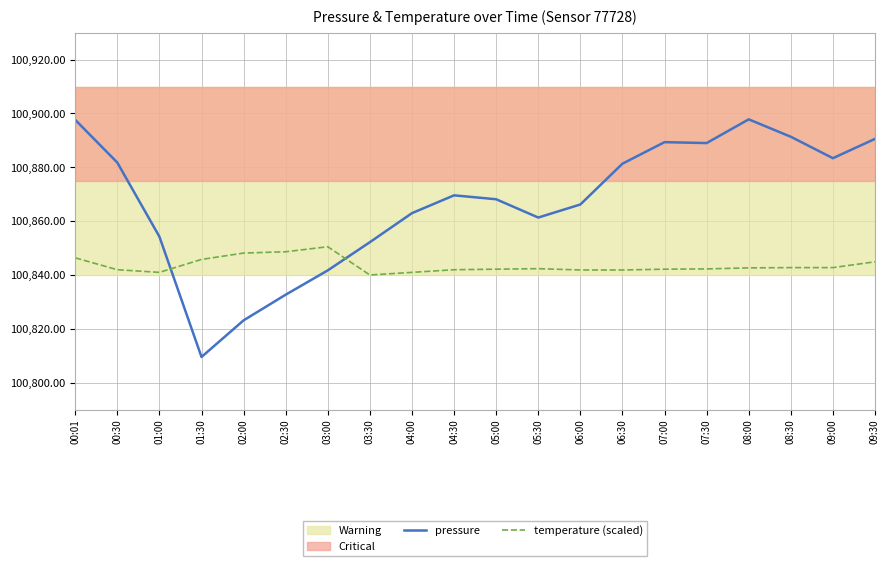

True or false: pressure has more than 2 points higher than both neighbors.

True